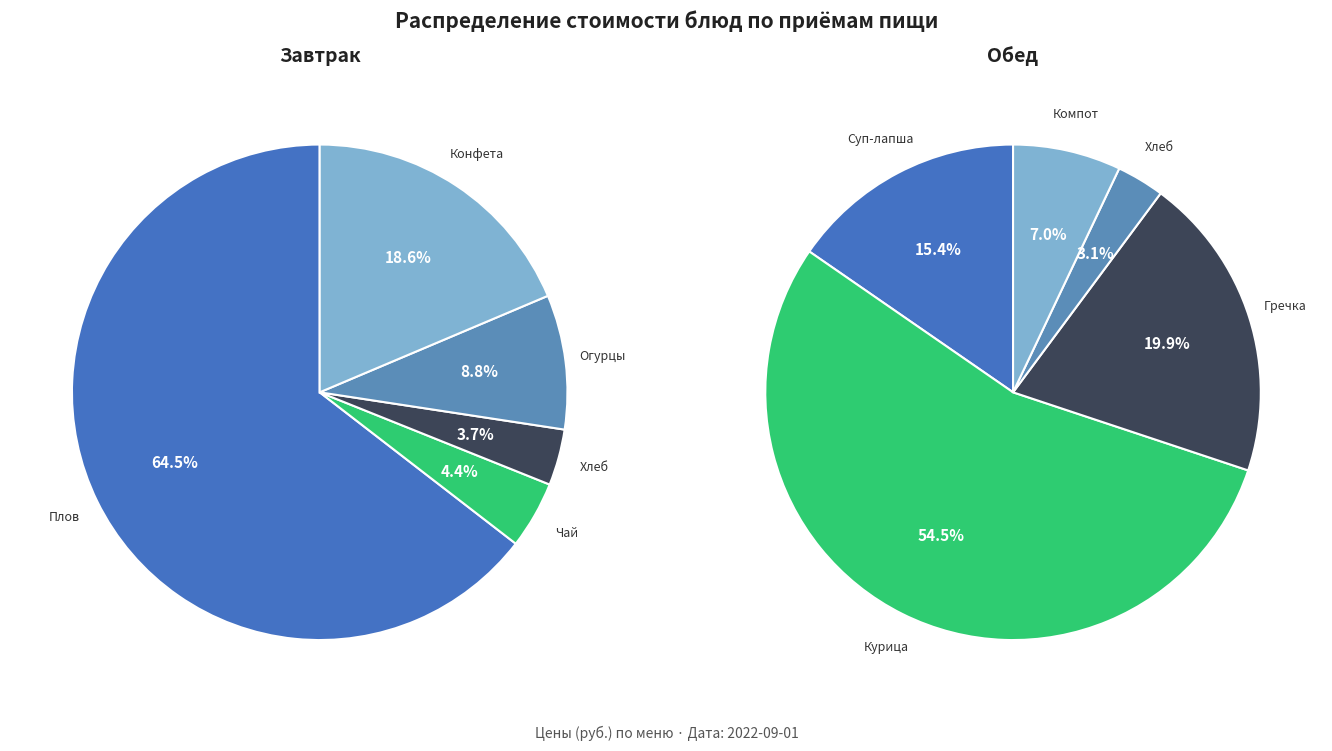

What is the total percentage of 4 and Обед?

23.0%